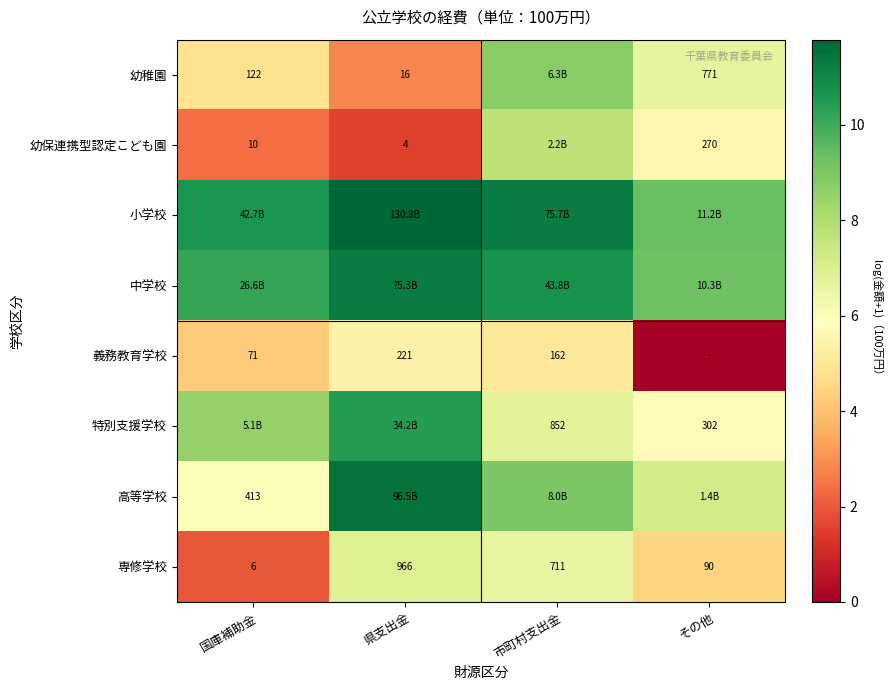

How many categories are shown in the chart?

4